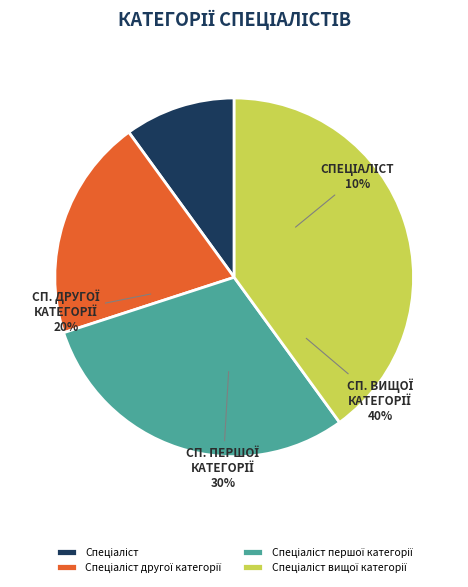

To the nearest percent, what percentage of the pie is Спеціаліст?

10%